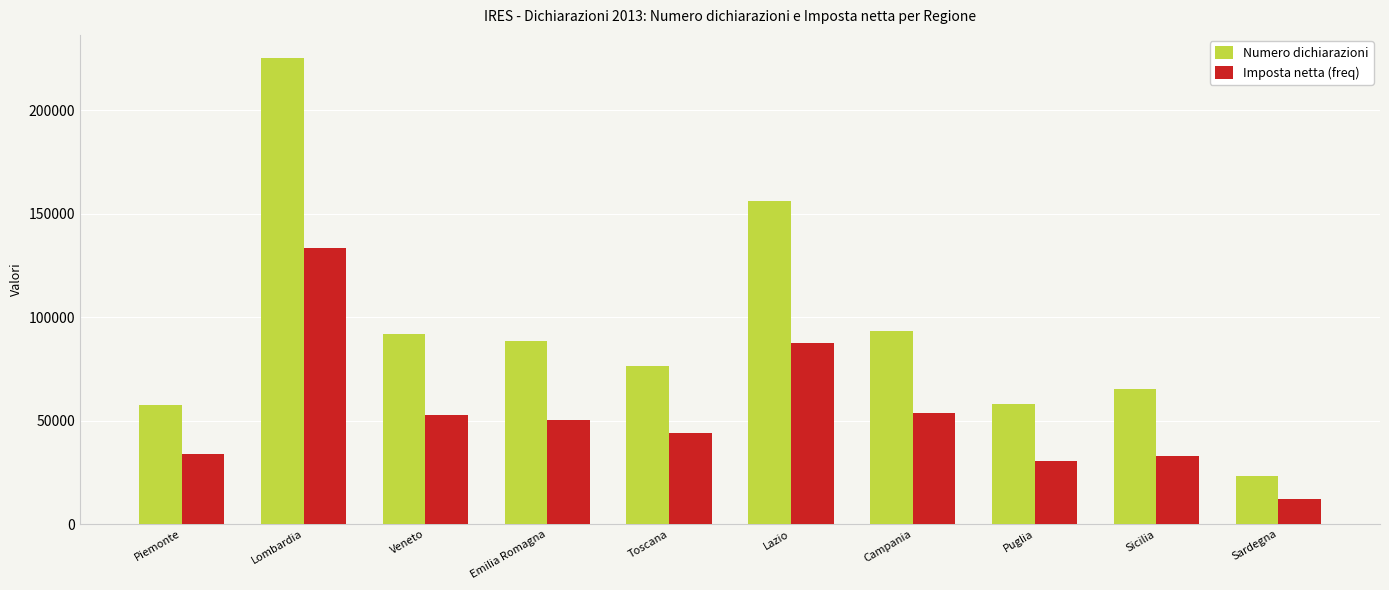

What is the lowest value of the Numero dichiarazioni series?

23283